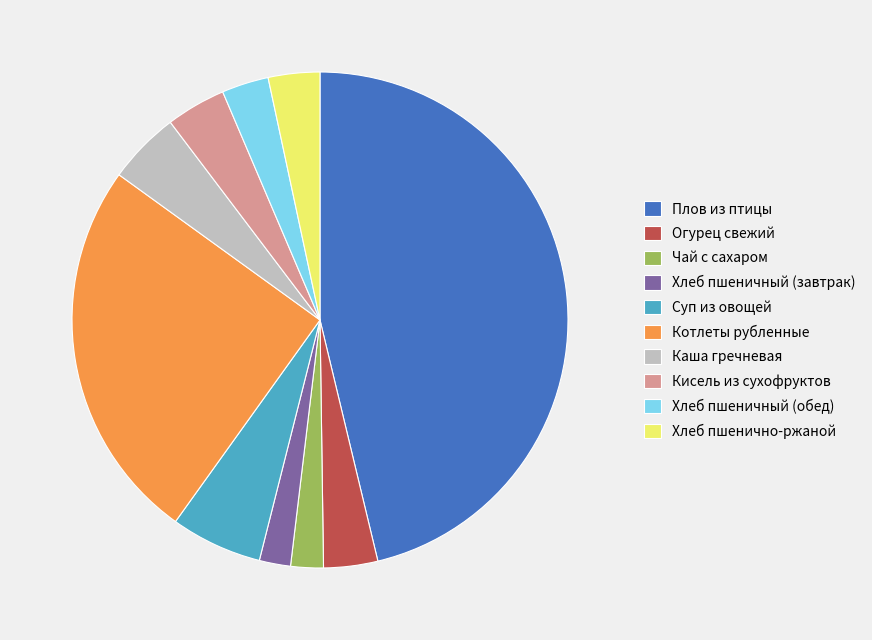

Approximately how many times larger is the value at Котлеты рубленные compared to Чай с сахаром?

11.8